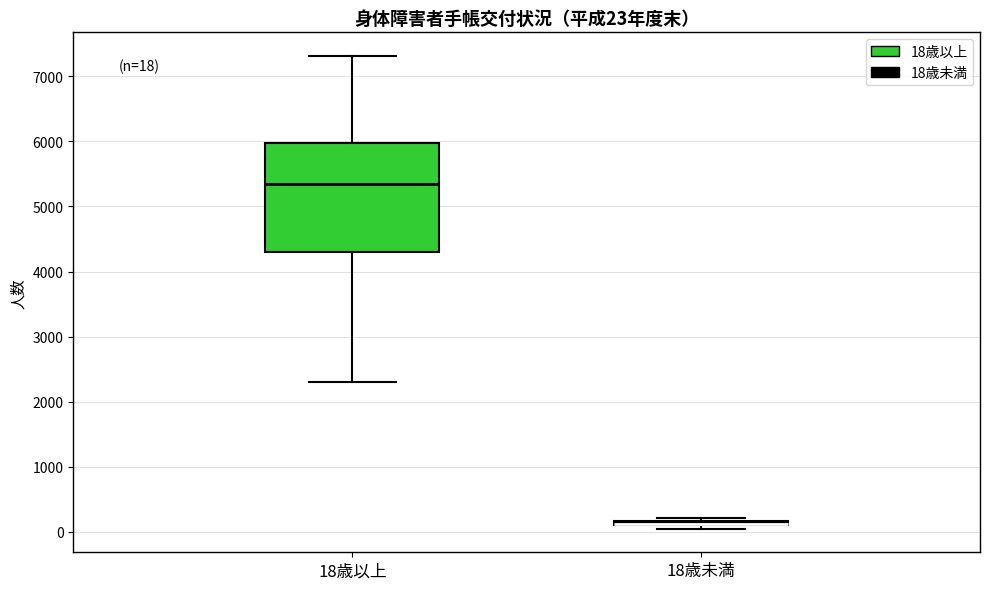

Which box is the tallest, from its lower edge to its upper edge?

18歳以上